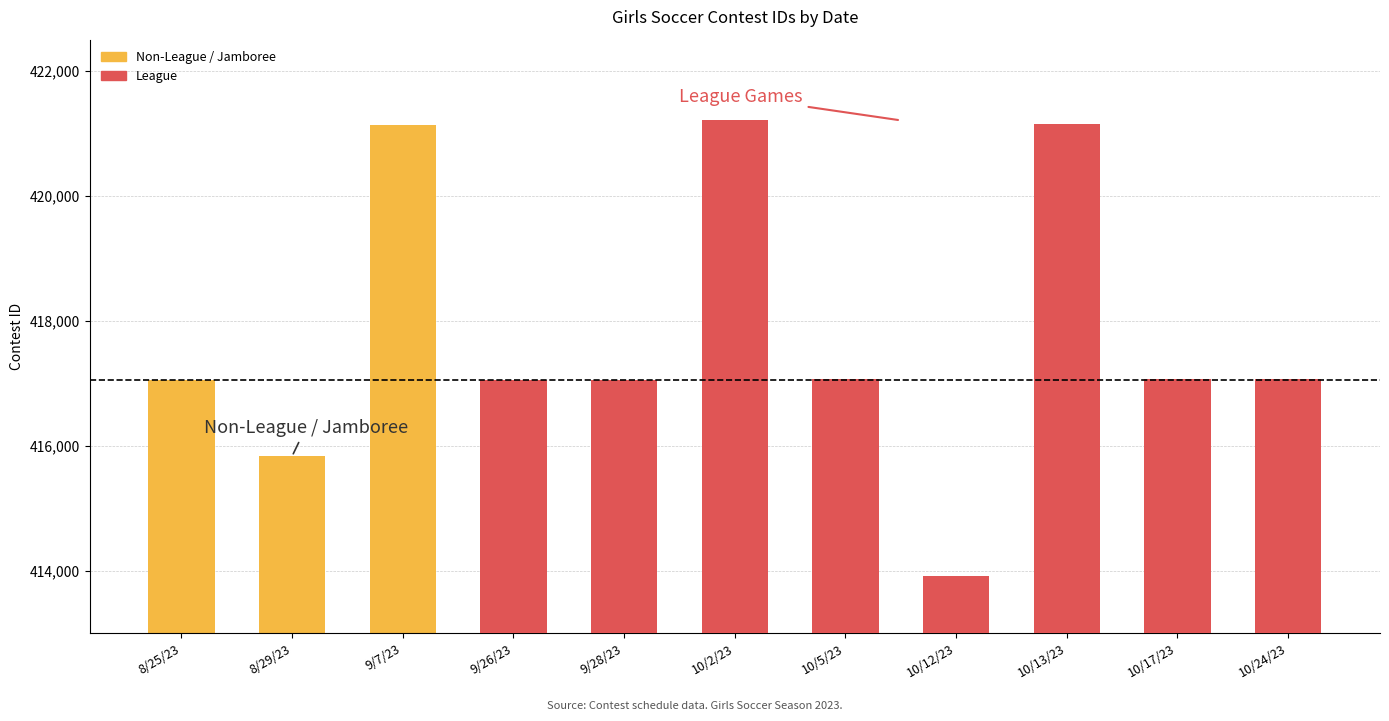

Reading right to left, transcribe all the data shown in this chart.

Non-League / Jamboree: 0	0	0	0	0	0	0	0	421142	415831	417058
League: 417063	417062	421144	413917	417061	421208	417060	417059	0	0	0